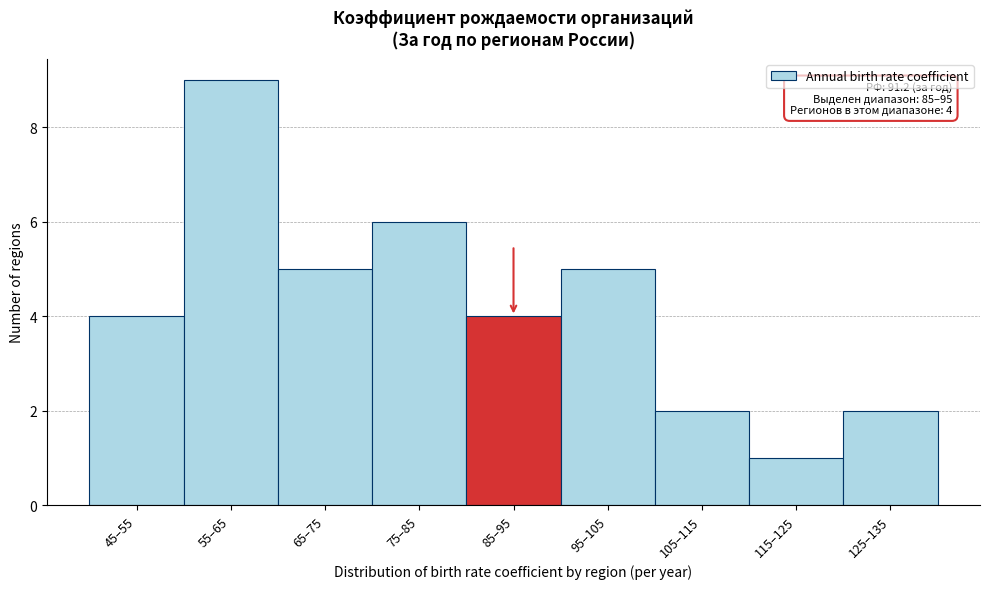

Reading right to left, transcribe all the data shown in this chart.

2	1	2	5	4	6	5	9	4